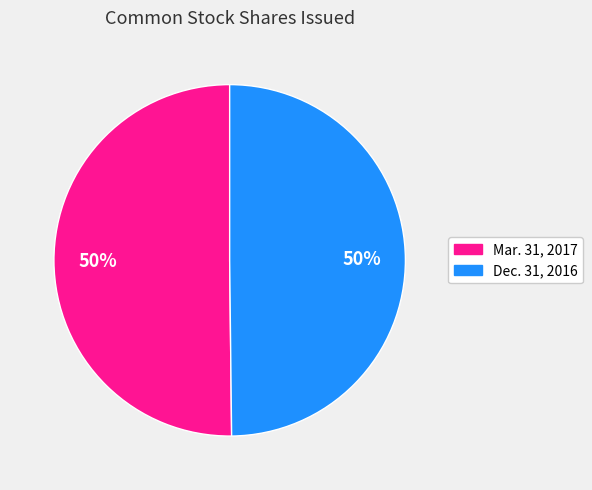

Do Dec. 31, 2016 and Mar. 31, 2017 together represent more than half of the pie?

Yes